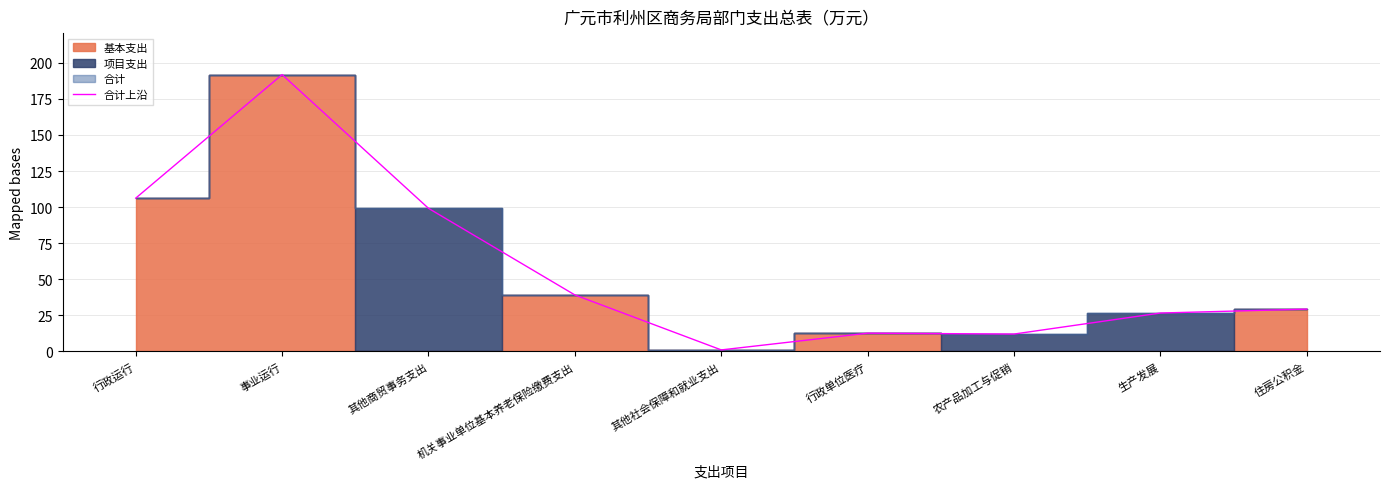

Rank the categories by value from lowest to highest.

其他社会保障和就业支出, 农产品加工与促销, 行政单位医疗, 生产发展, 住房公积金, 机关事业单位基本养老保险缴费支出, 其他商贸事务支出, 行政运行, 事业运行